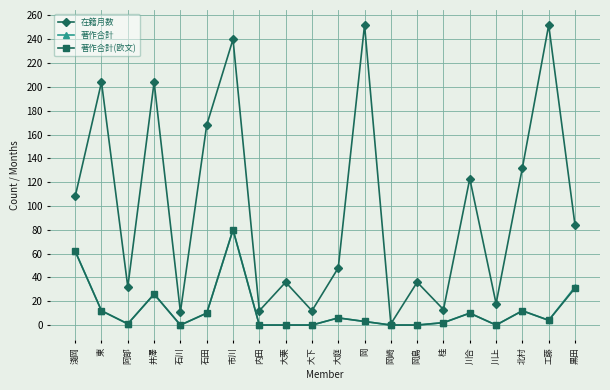

The 著作合計(欧文) series shows 110 at 市川. True or false?

False